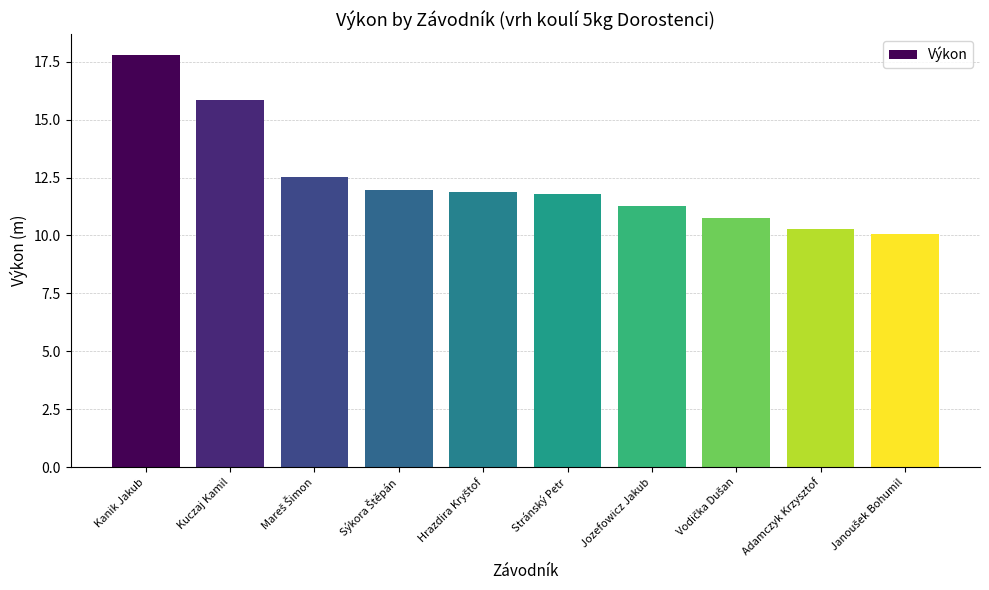

How many bars are there in total?

10